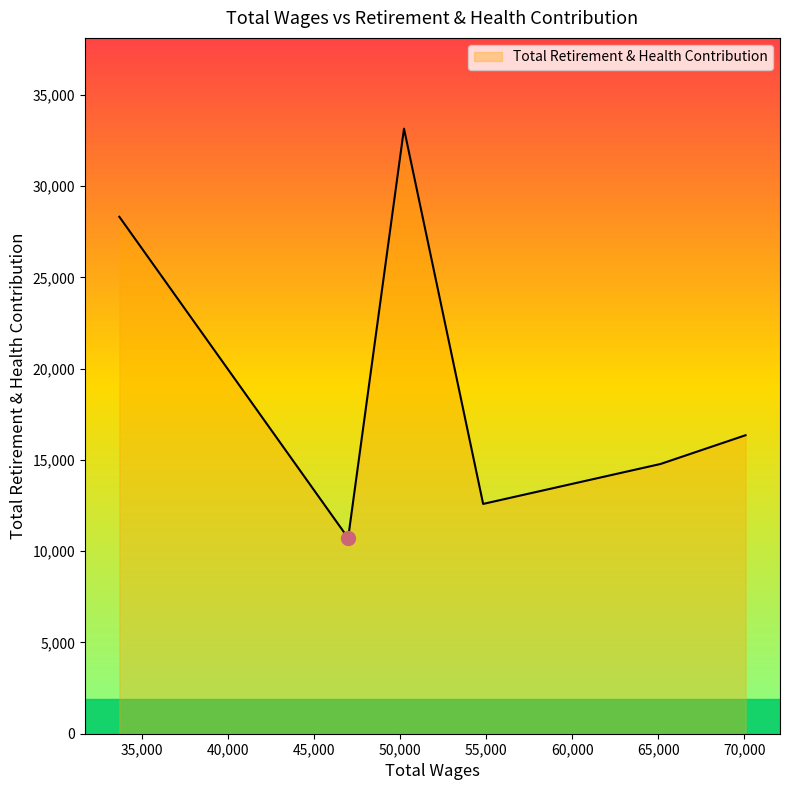

True or false: there are more than 0 points higher than both neighbors.

True